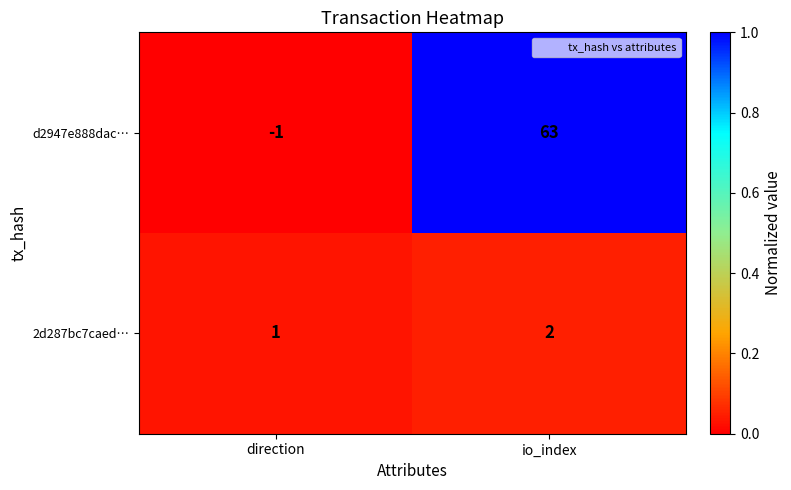

How many distinct data groups are displayed?

2